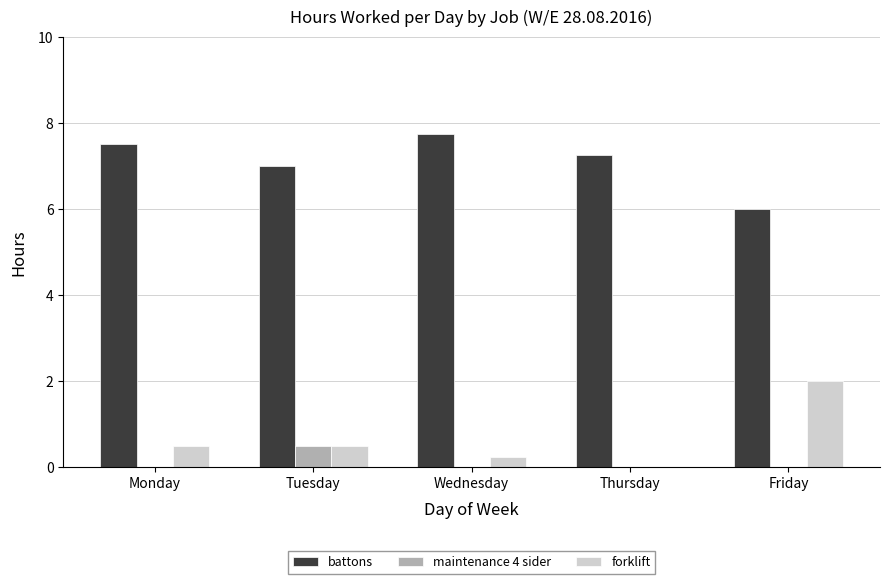

Which series has the largest range (max minus min)?

forklift